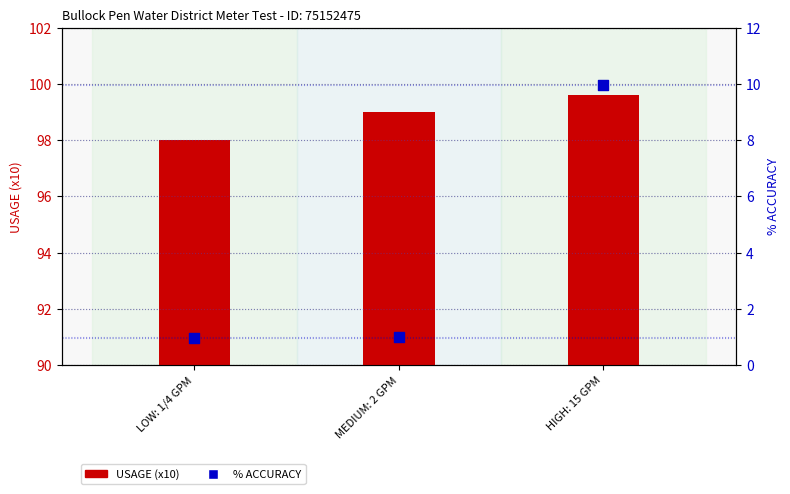

Which series contains the lowest Y value?

% ACCURACY